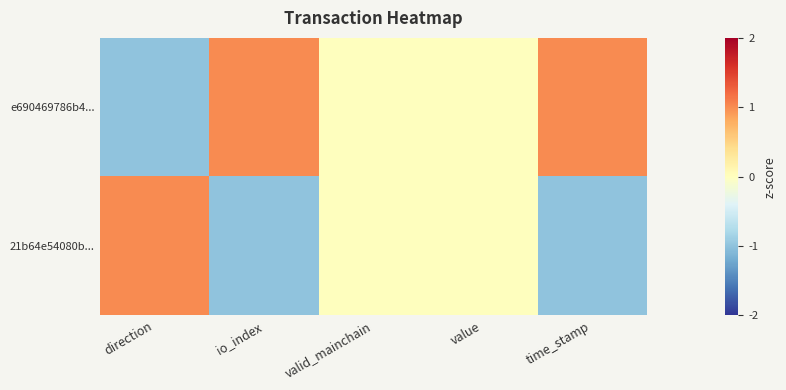

At which category is the sum across all series the highest?

direction